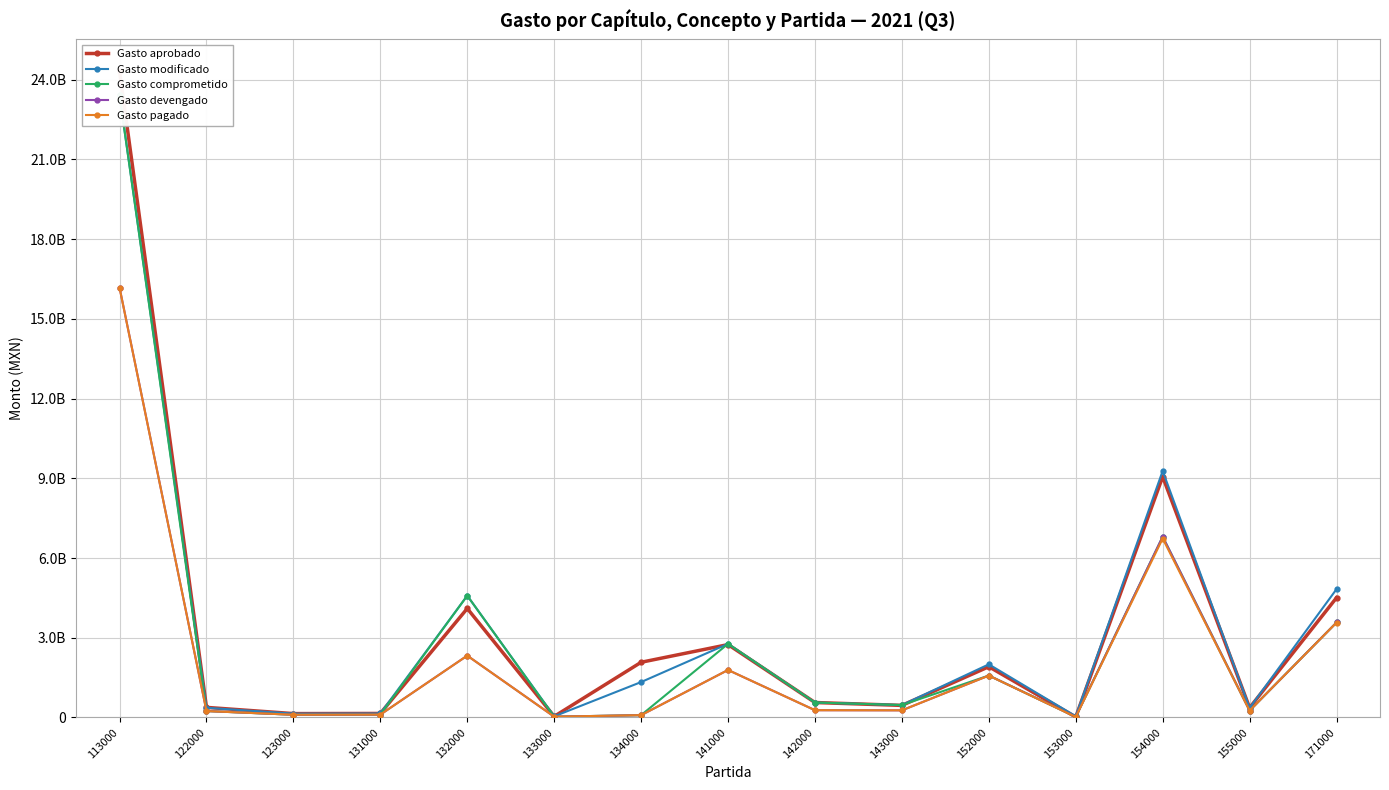

How many values in the Gasto devengado series exceed 268910044?

7